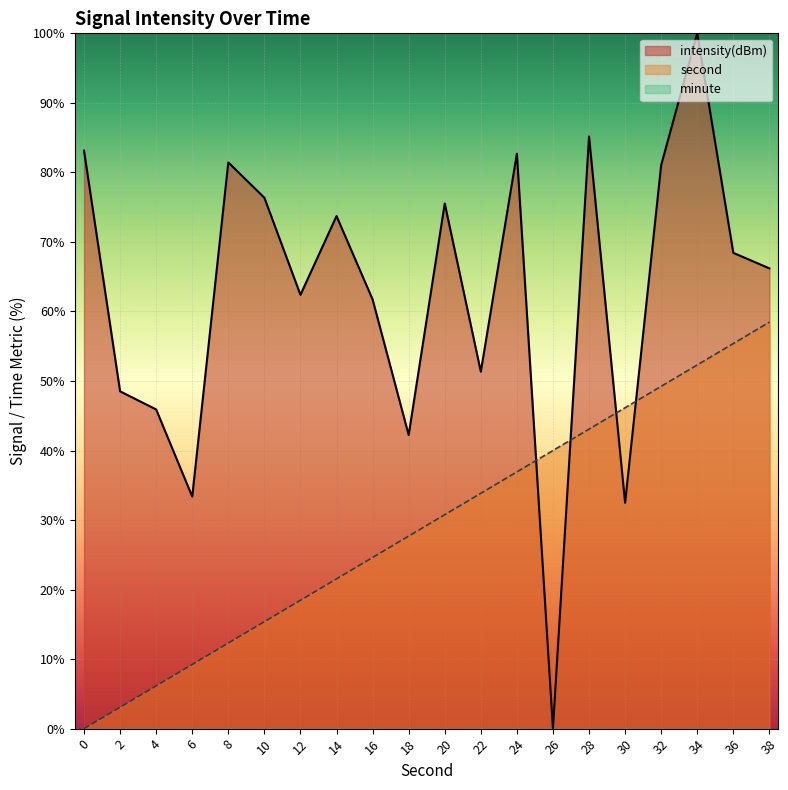

What is the value of the intensity(dBm) point at the 8th from the left?

73.7